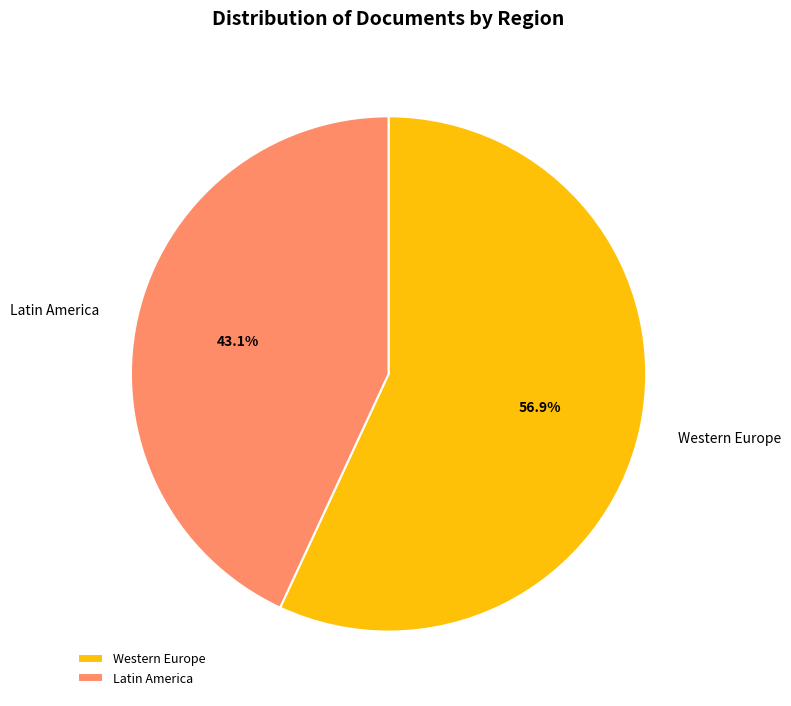

To the nearest percent, what is the average slice percentage?

50%